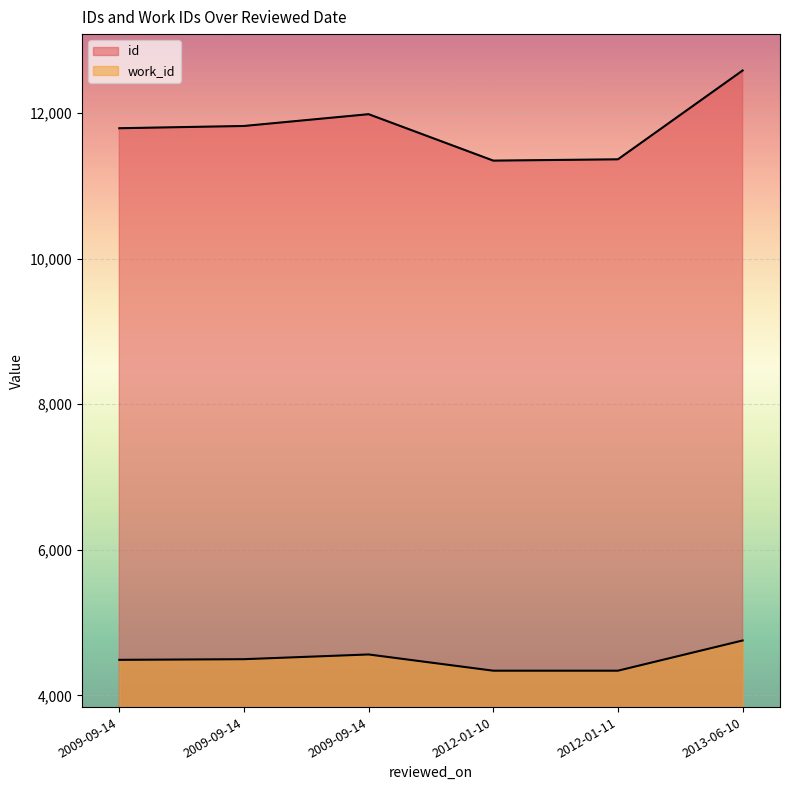

Is it true that work_id equals 4339 at 2012-01-10?

True